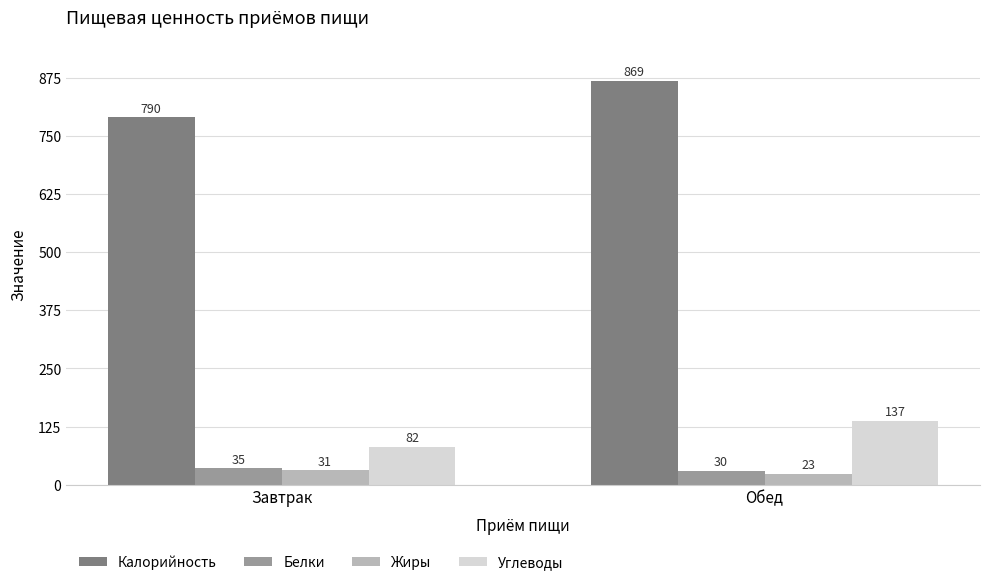

What is the sum of the Жиры values at Завтрак and Обед?

54